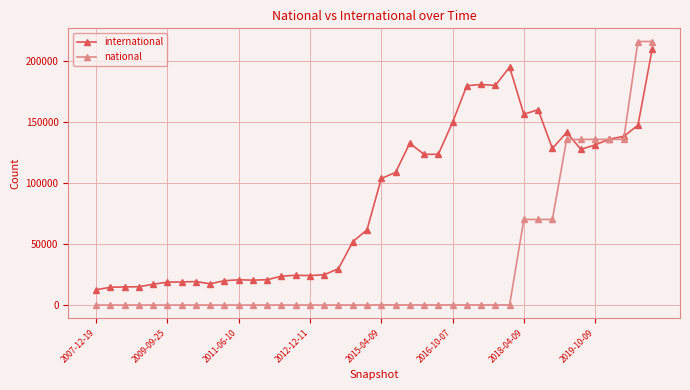

How many intersections are there between international and national?

3